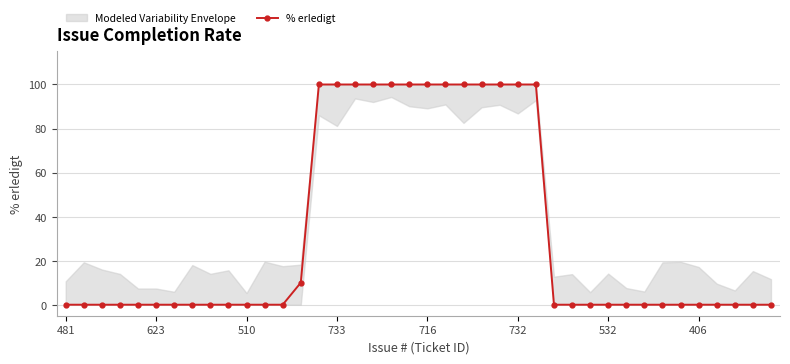

What is the label of the 1st point from the left?

481